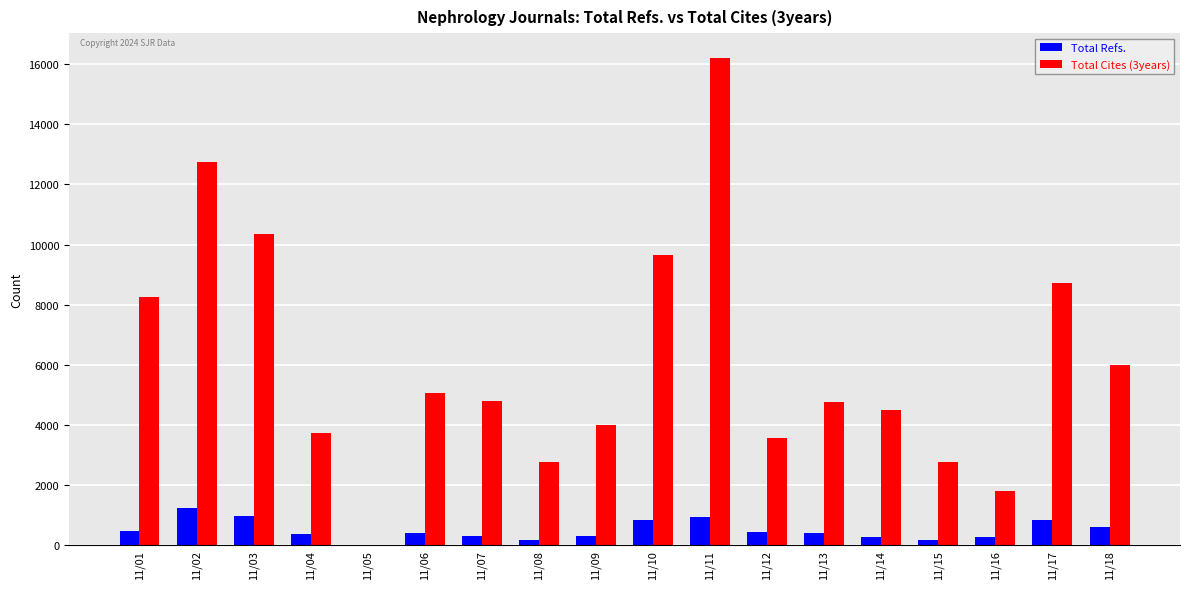

Between 11/02 and 11/10, which series saw the biggest shift?

Total Cites (3years)